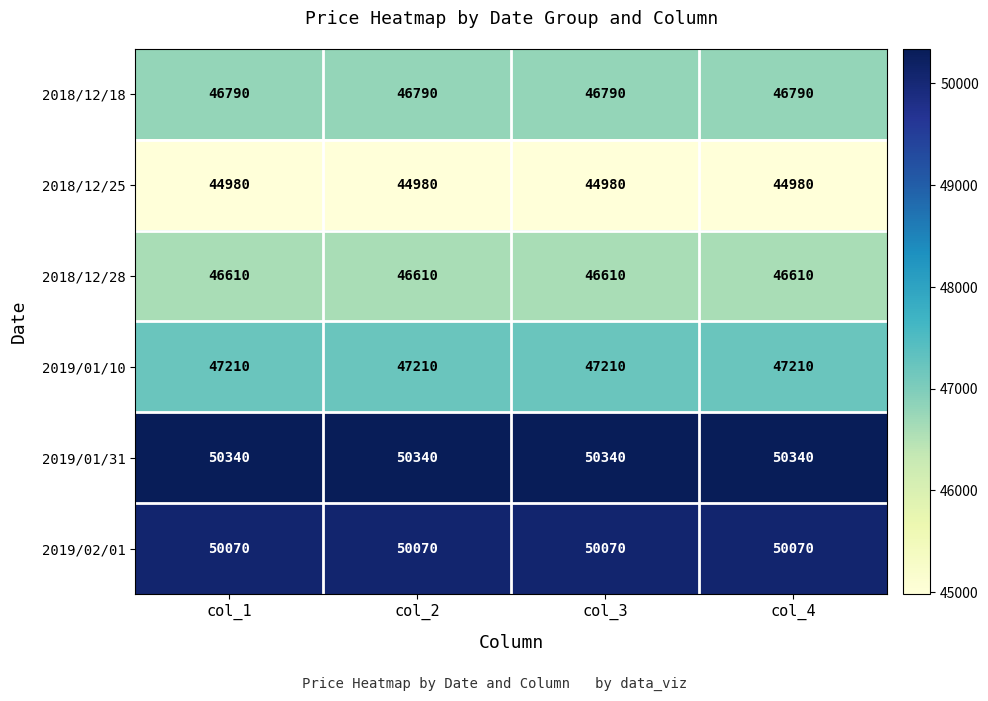

Rank the series by their maximum value, from highest to lowest.

2019/01/31, 2019/02/01, 2019/01/10, 2018/12/18, 2018/12/28, 2018/12/25